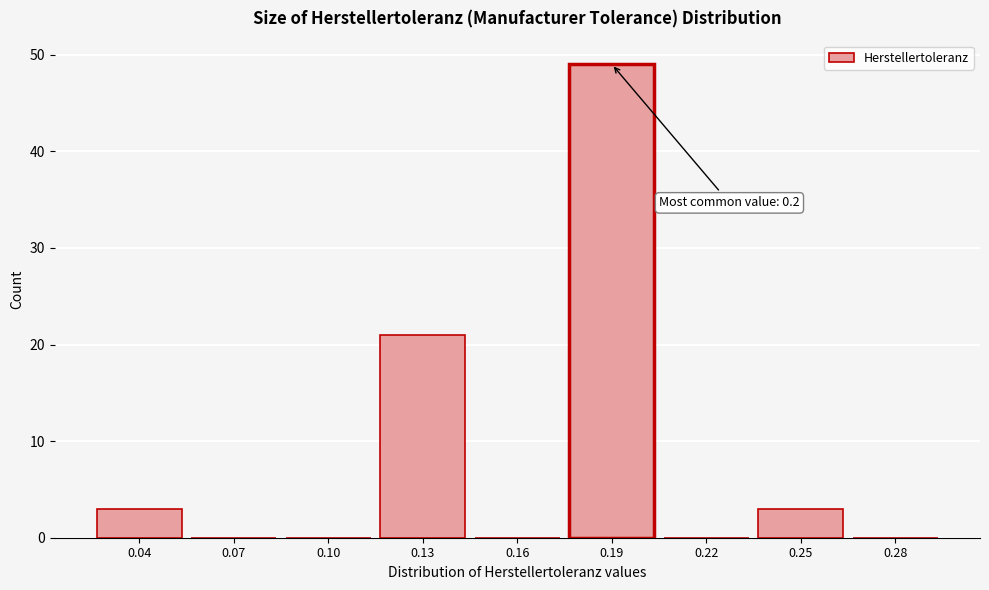

Reading left to right, list all the values displayed in this chart.

0.04=3	0.07=0	0.10=0	0.13=21	0.16=0	0.19=49	0.22=0	0.25=3	0.28=0